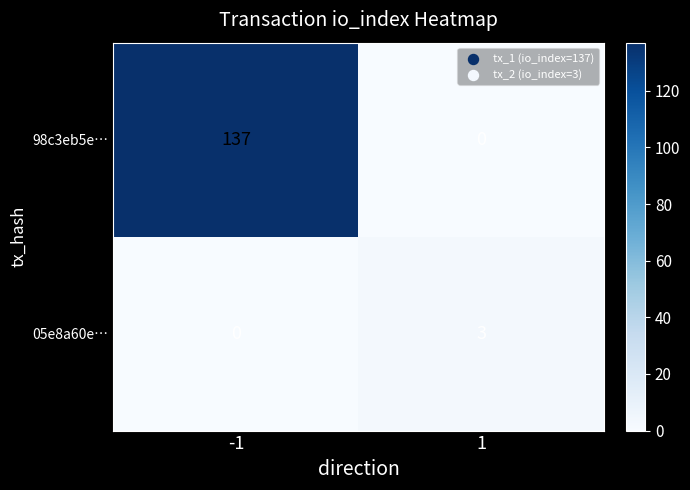

What is the sum of all 05e8a60e… values?

3